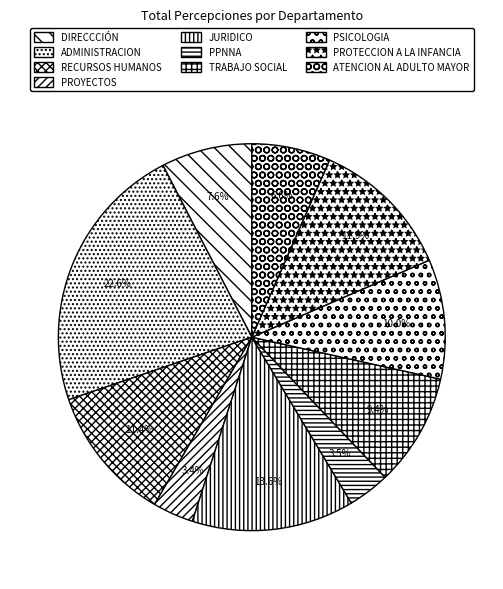

Does PROTECCION A LA INFANCIA account for over 50% of the chart?

No